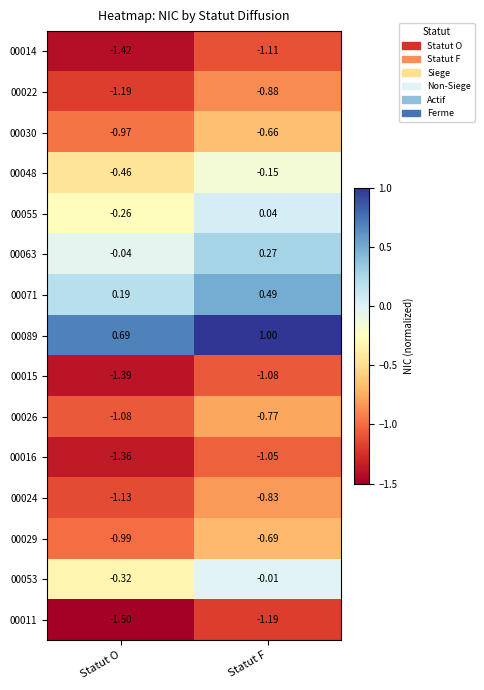

List the labels in order of 00089 value, smallest first.

Statut O, Statut F